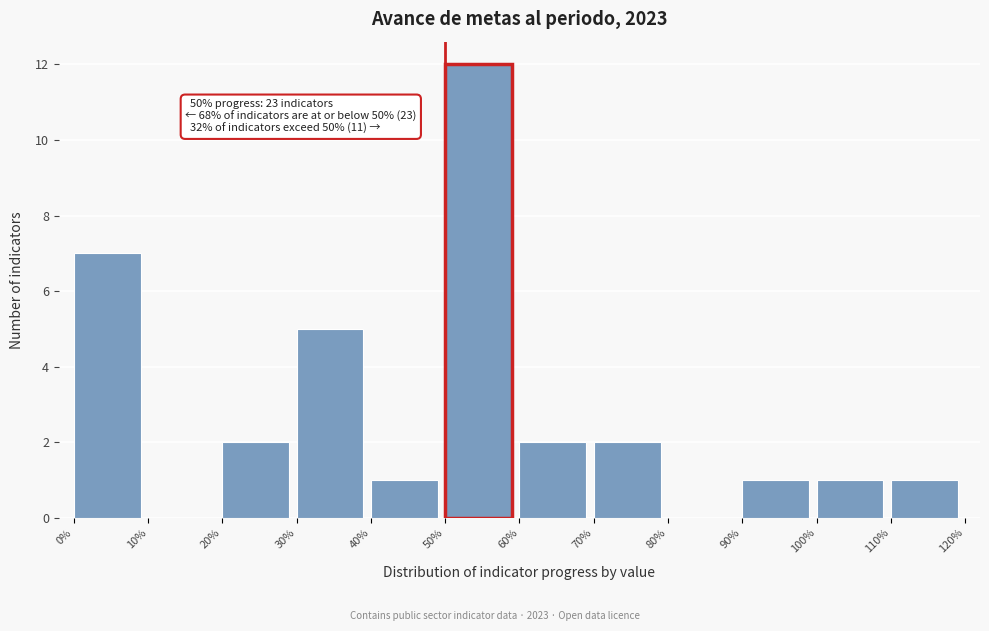

Which range on the x-axis has the tallest bar?

50% to 60%